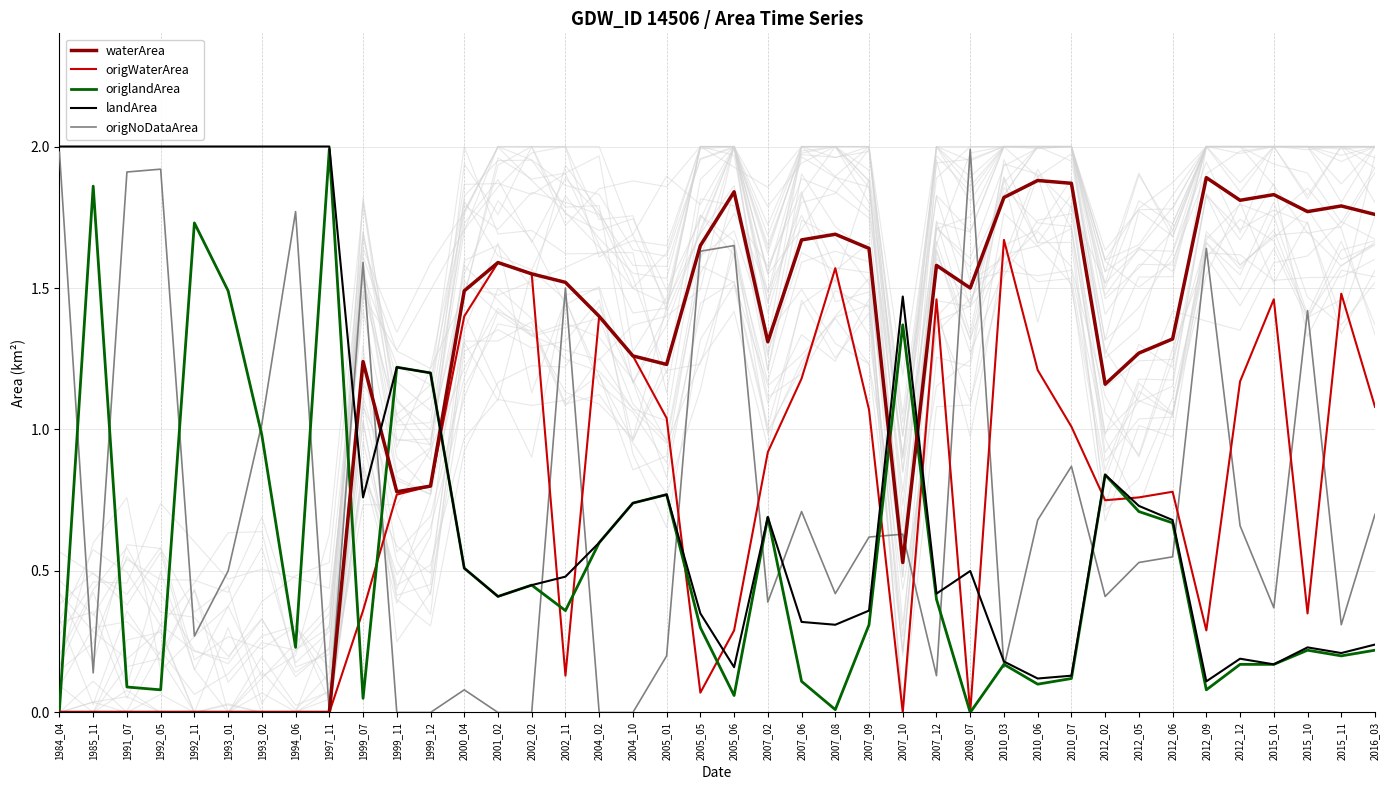

At how many categories does at least one series exceed 0?

40